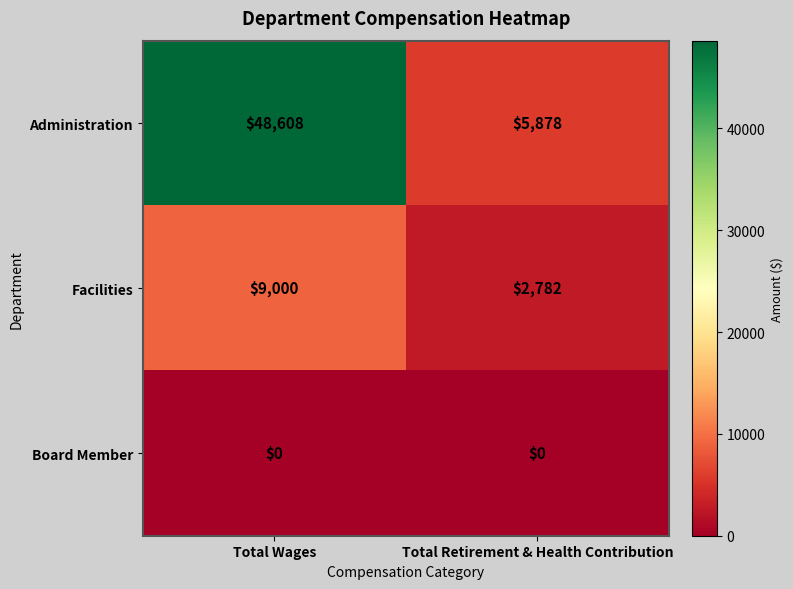

Which series has the largest range (max minus min)?

Administration